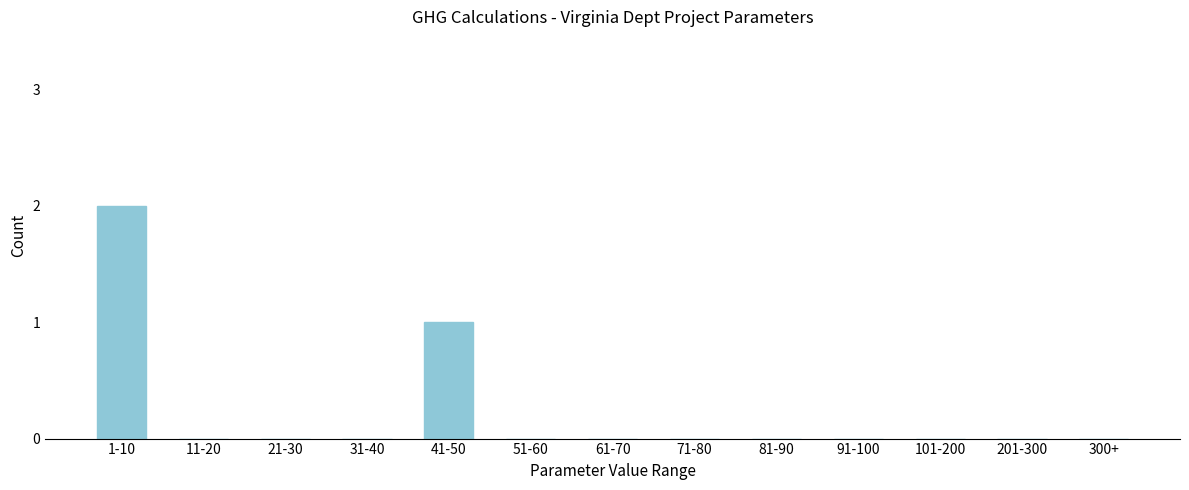

Reading right to left, list all the values displayed in this chart.

300+=0	201-300=0	101-200=0	91-100=0	81-90=0	71-80=0	61-70=0	51-60=0	41-50=1	31-40=0	21-30=0	11-20=0	1-10=2